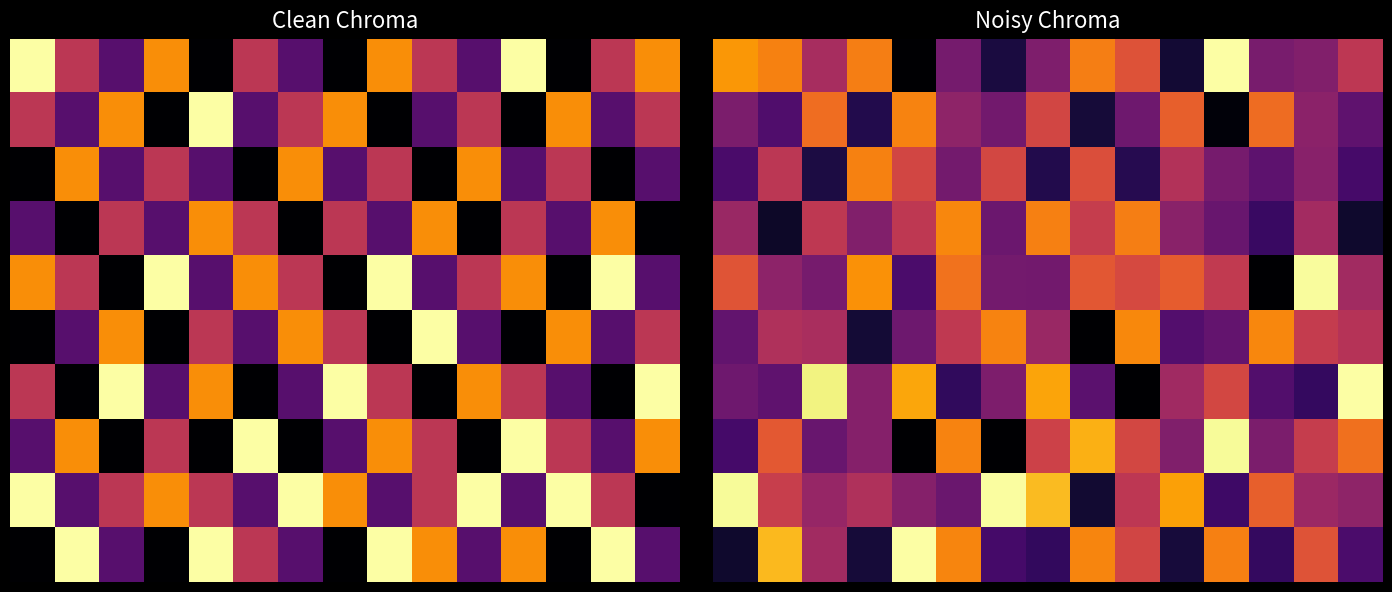

Between 9 and 6, which is larger?

9